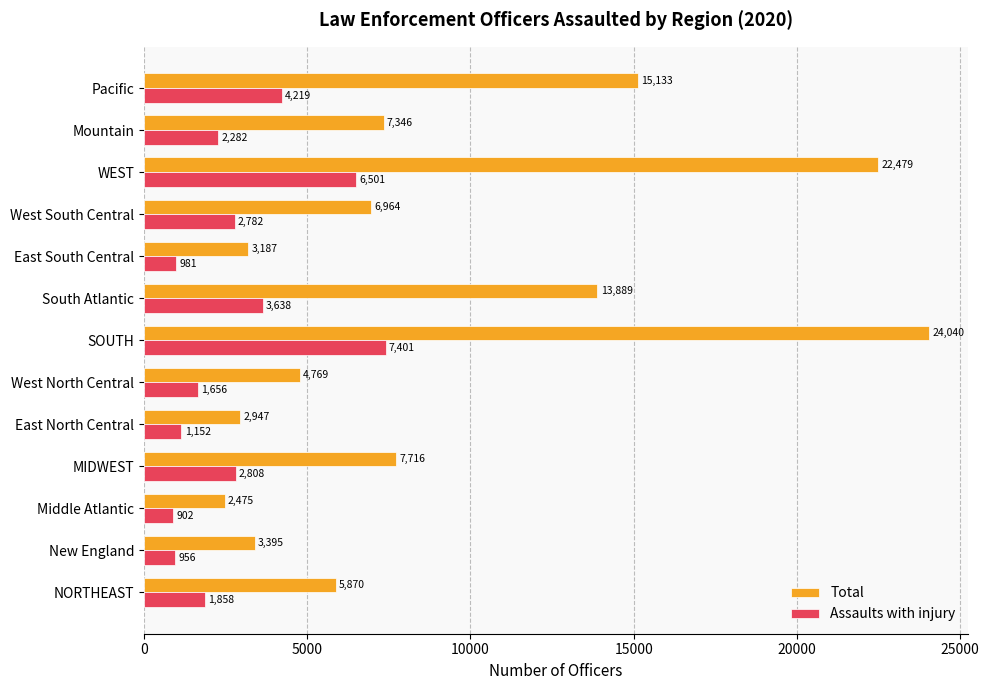

At how many categories does at least one series exceed 13692?

4